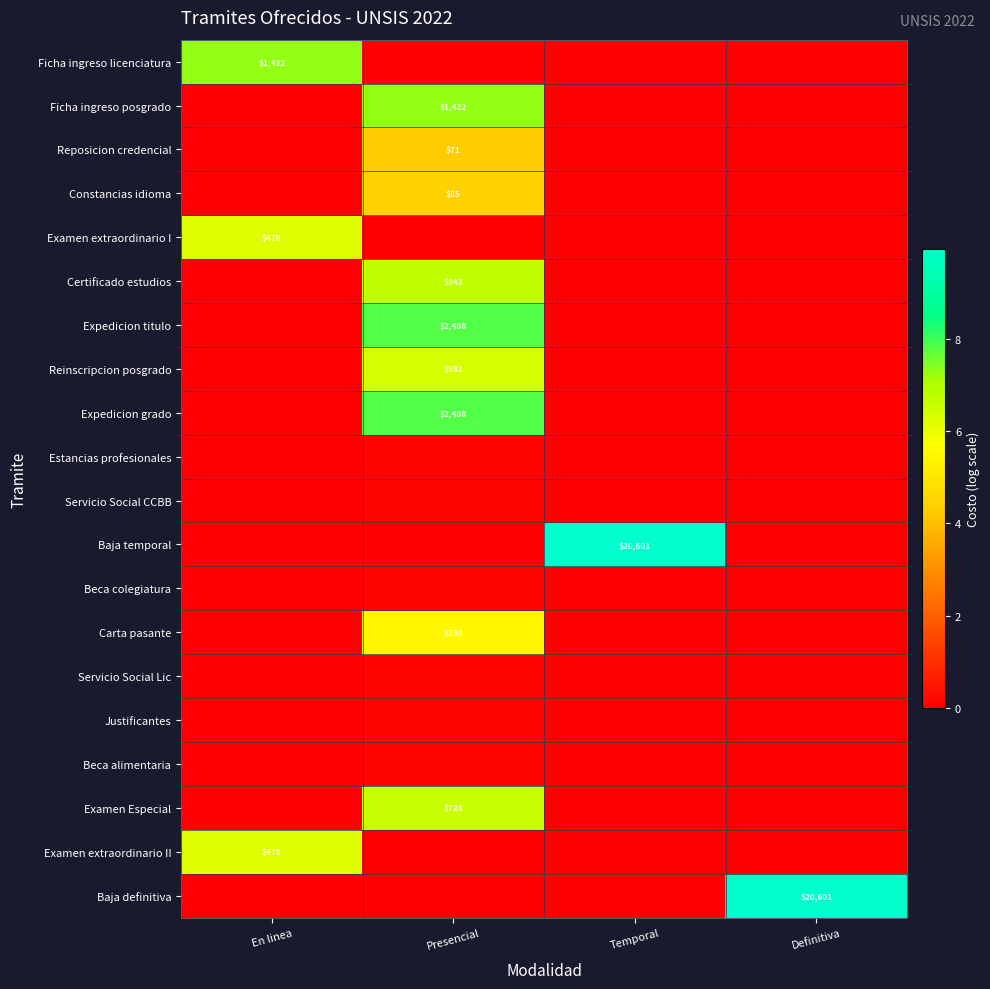

Is it true that Expedicion grado equals 0.0 at Definitiva?

True